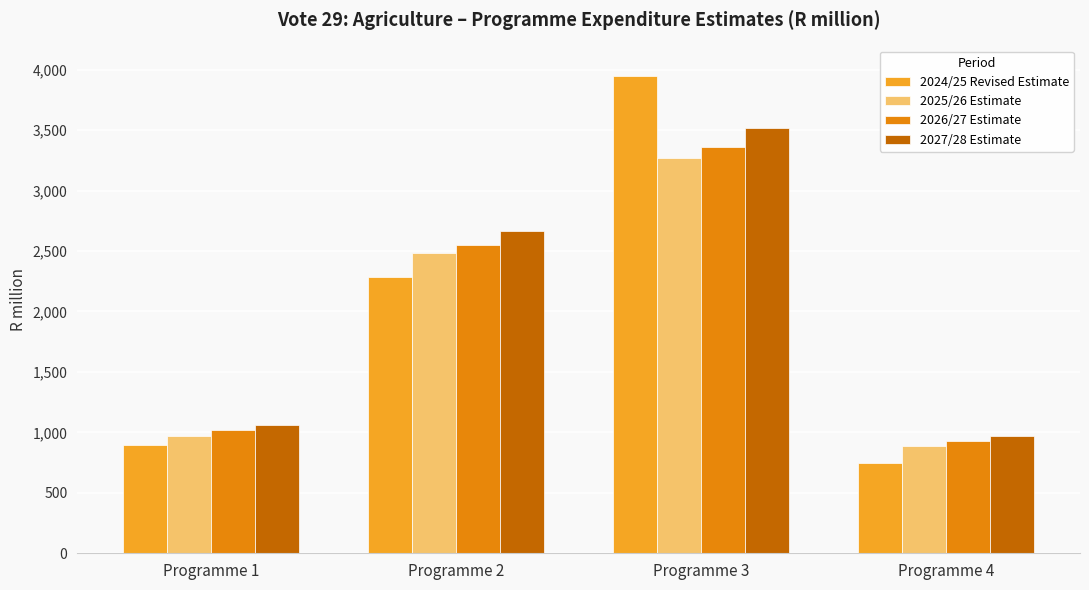

How many bars are there in total?

16